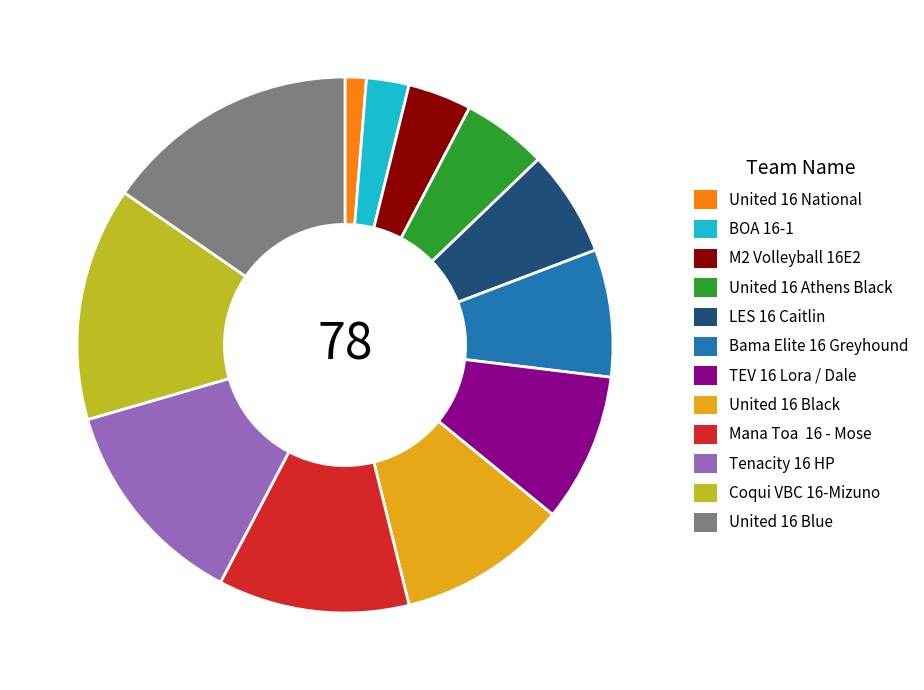

Which slice is the smallest?

United 16 National